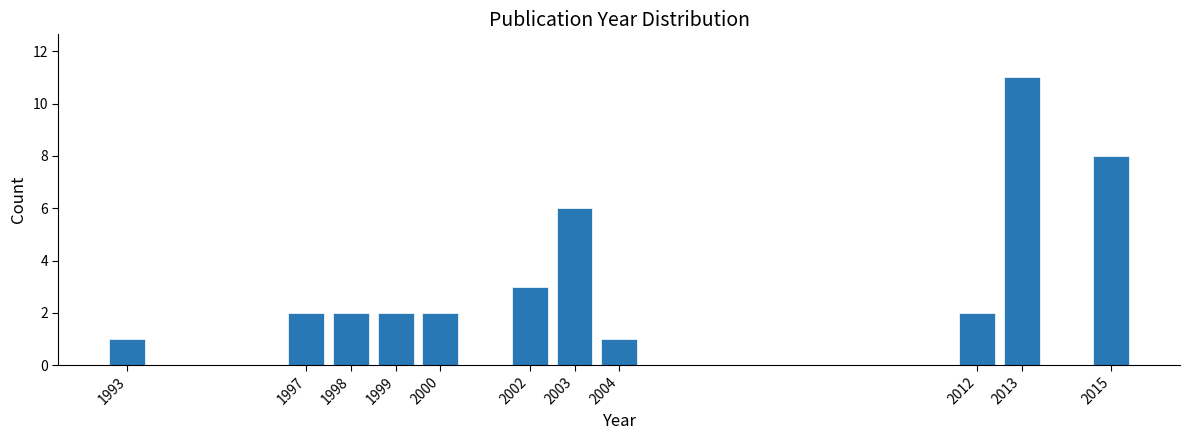

Reading right to left, extract all data points from this chart.

8	11	2	1	6	3	2	2	2	2	1